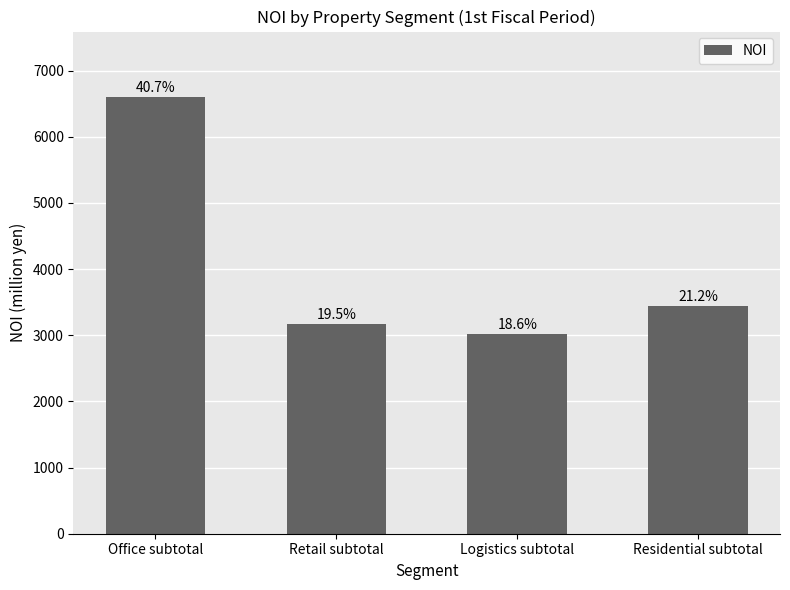

How many bars are there in total?

4